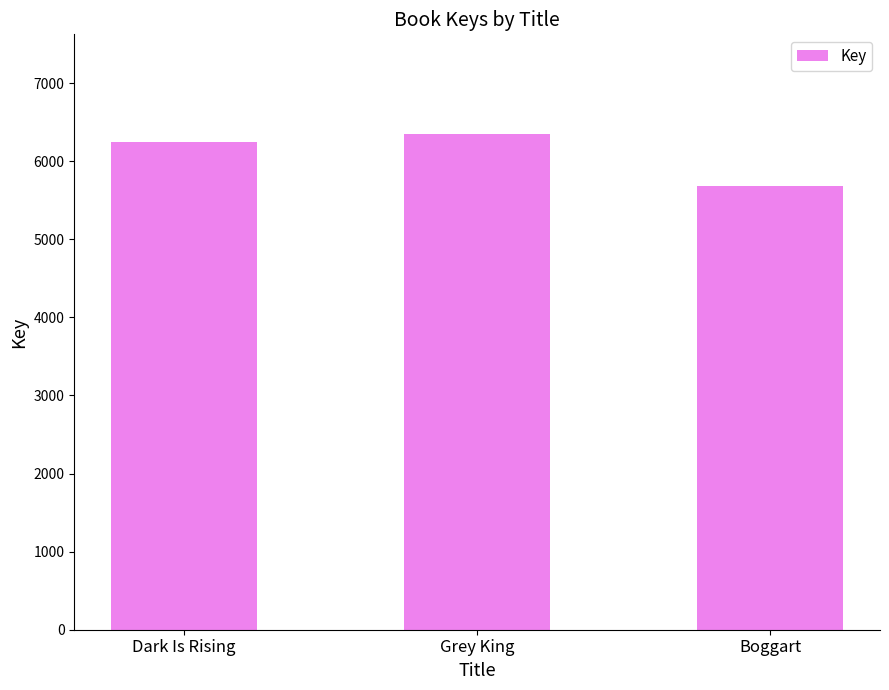

How many data points are less than 6248?

1